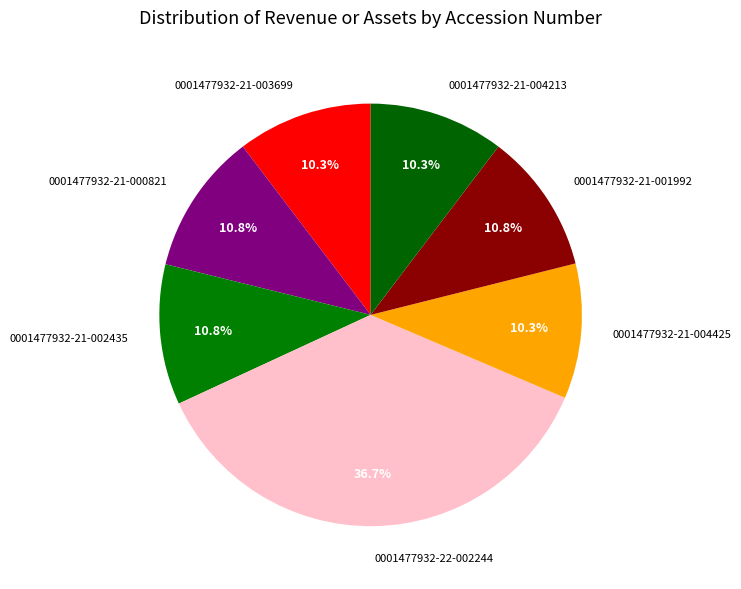

Count the number of slices in the pie.

7